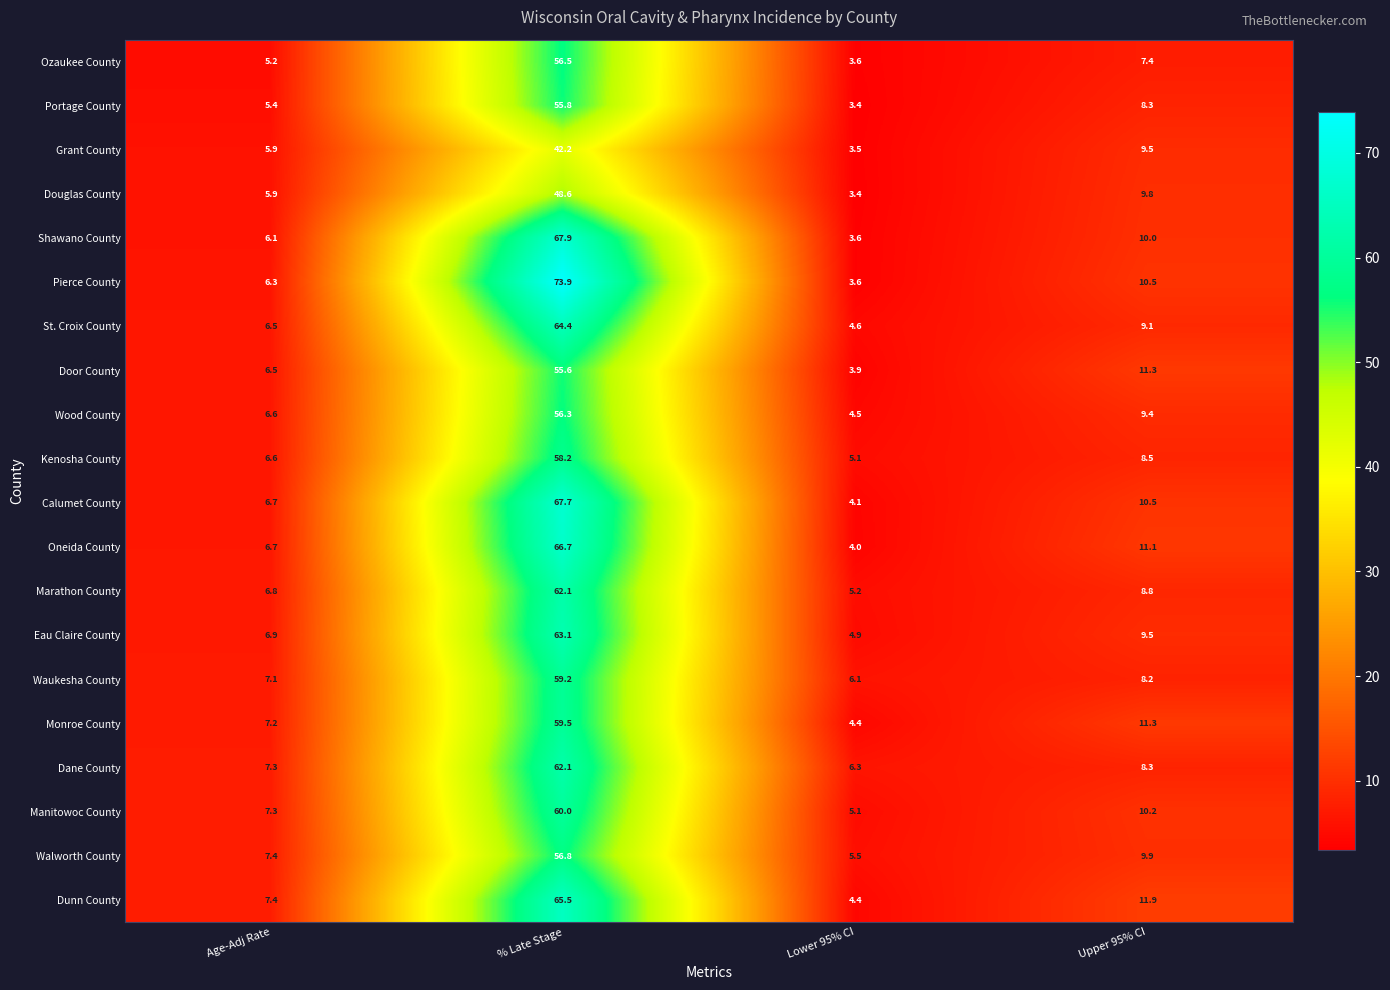

Which label corresponds to the smallest value in the chart?

Lower 95% CI